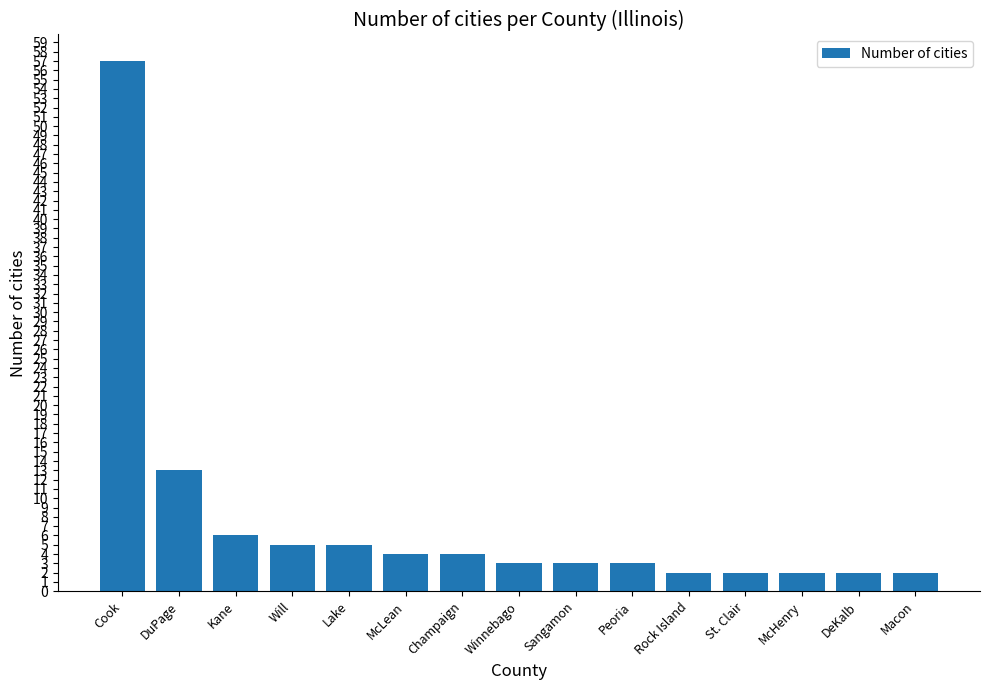

How many bars are there in total?

15